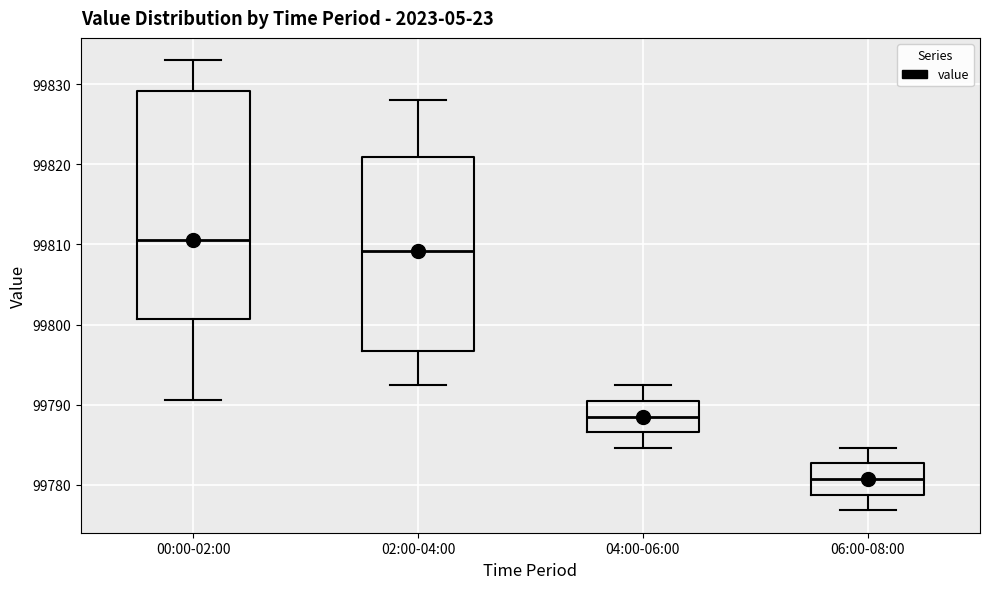

Which box has the highest median line?

00:00-02:00